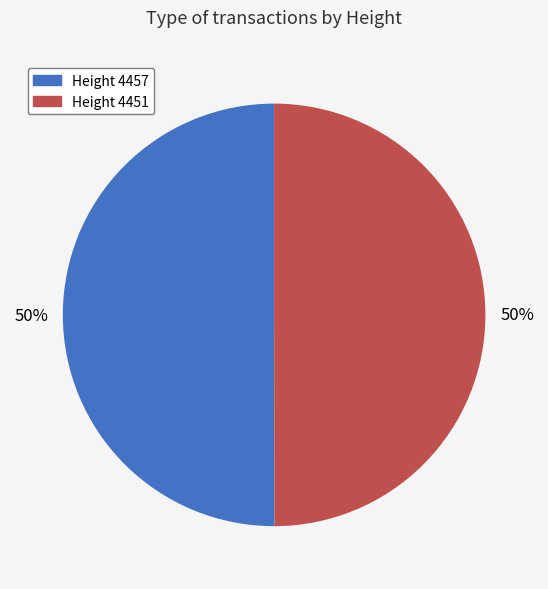

To the nearest percent, what percentage of the pie is Height 4457?

50%